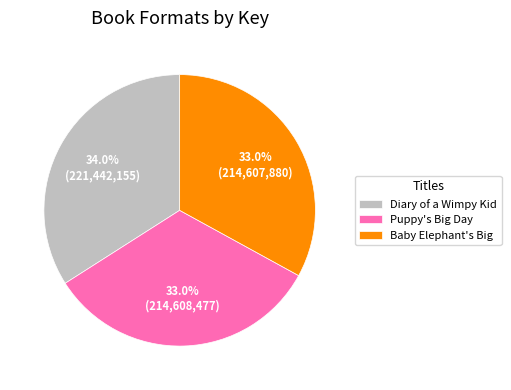

Which category has the biggest portion of the pie?

Diary of a Wimpy Kid